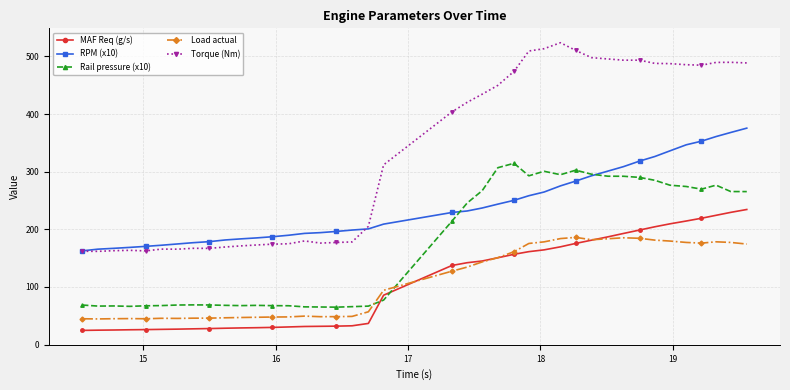

Count the number of categories in the chart.

40